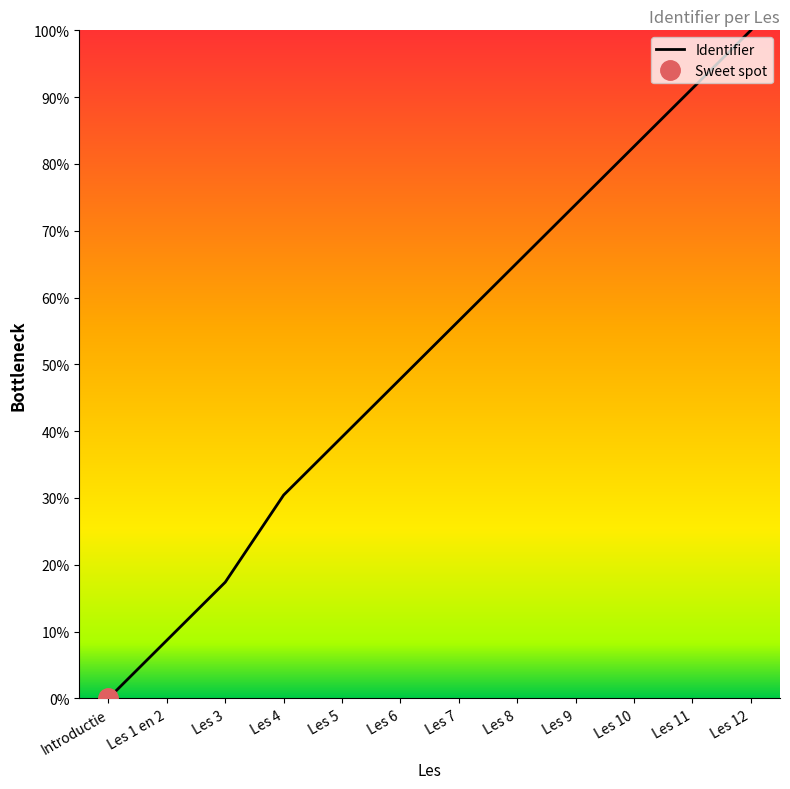

Count the number of values greater than 56.

6